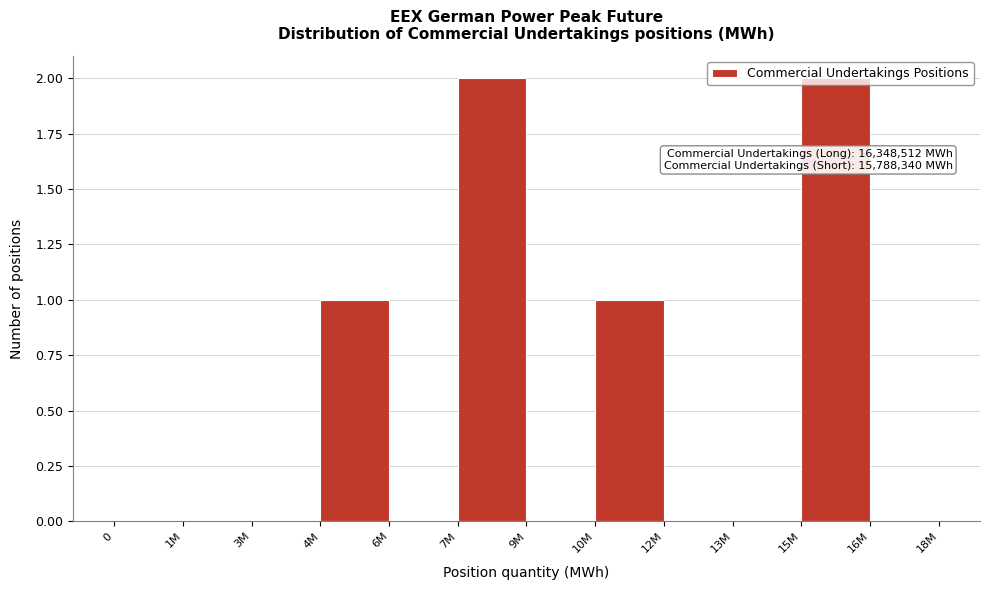

Between 9M and 4M, which is larger?

4M